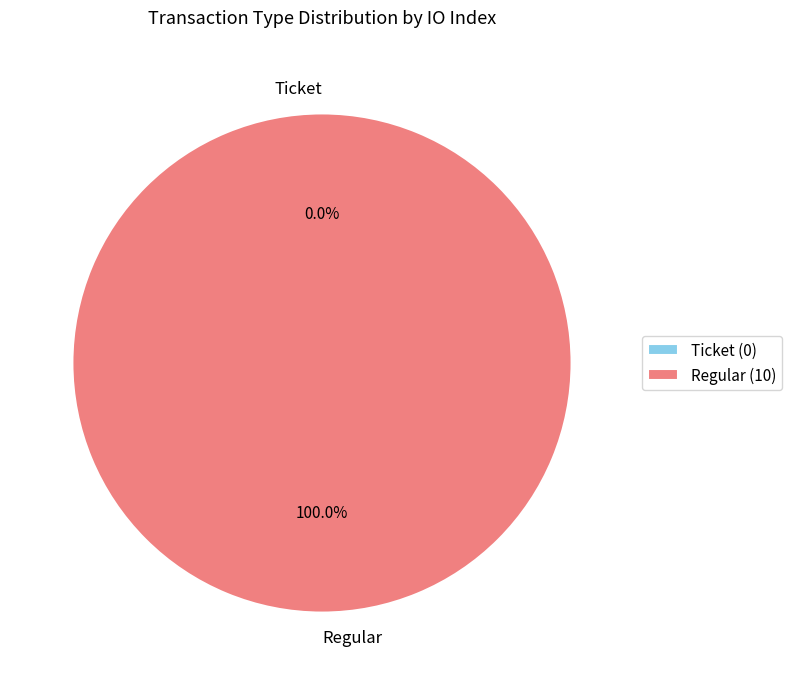

Count the number of slices in the pie.

2